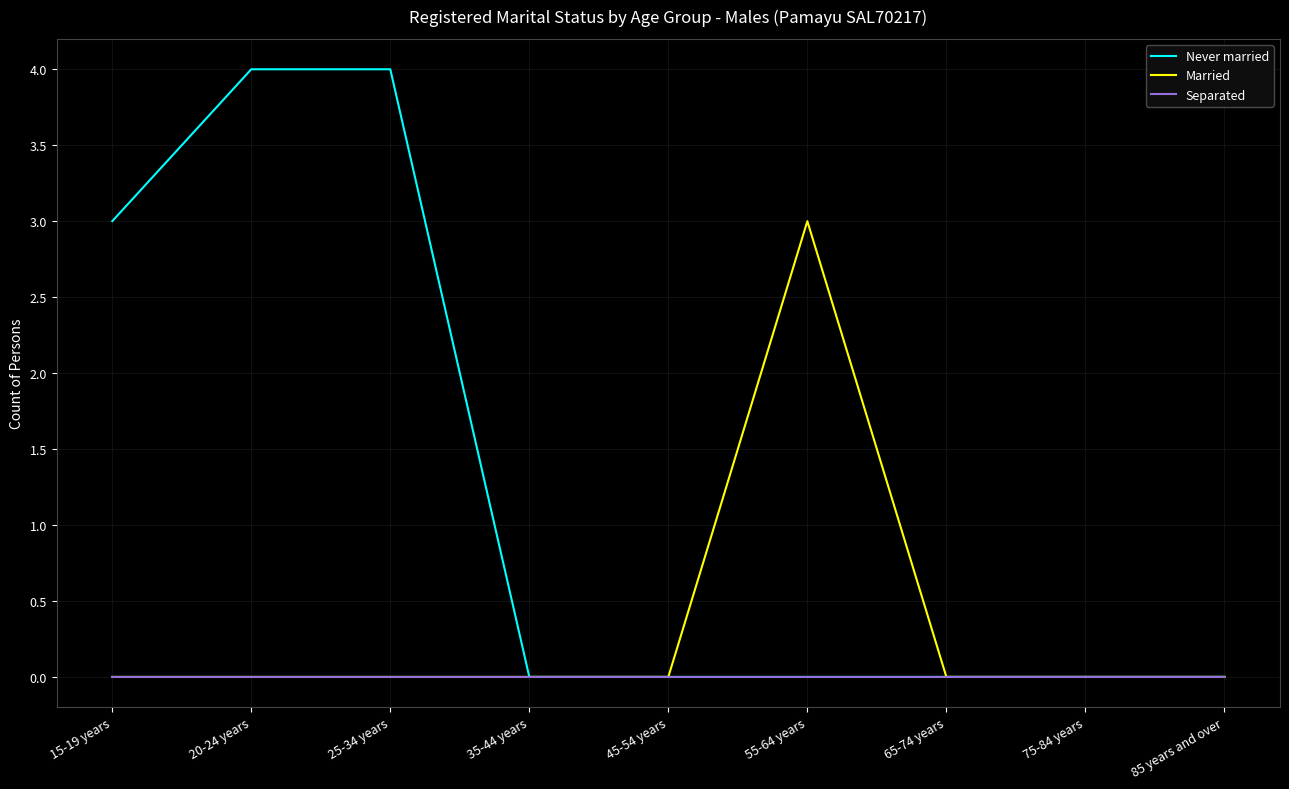

Reading left to right, what are all the values shown in this chart?

Never married: 15-19 years=3	20-24 years=4	25-34 years=4	35-44 years=0	45-54 years=0	55-64 years=0	65-74 years=0	75-84 years=0	85 years and over=0
Married: 15-19 years=0	20-24 years=0	25-34 years=0	35-44 years=0	45-54 years=0	55-64 years=3	65-74 years=0	75-84 years=0	85 years and over=0
Separated: 15-19 years=0	20-24 years=0	25-34 years=0	35-44 years=0	45-54 years=0	55-64 years=0	65-74 years=0	75-84 years=0	85 years and over=0